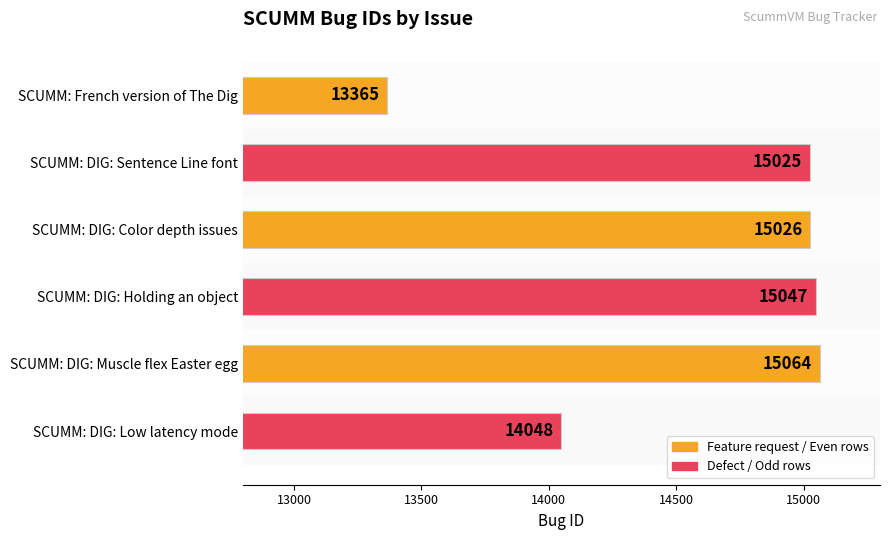

Which label corresponds to the smallest value in the chart?

SCUMM: French version of The Dig